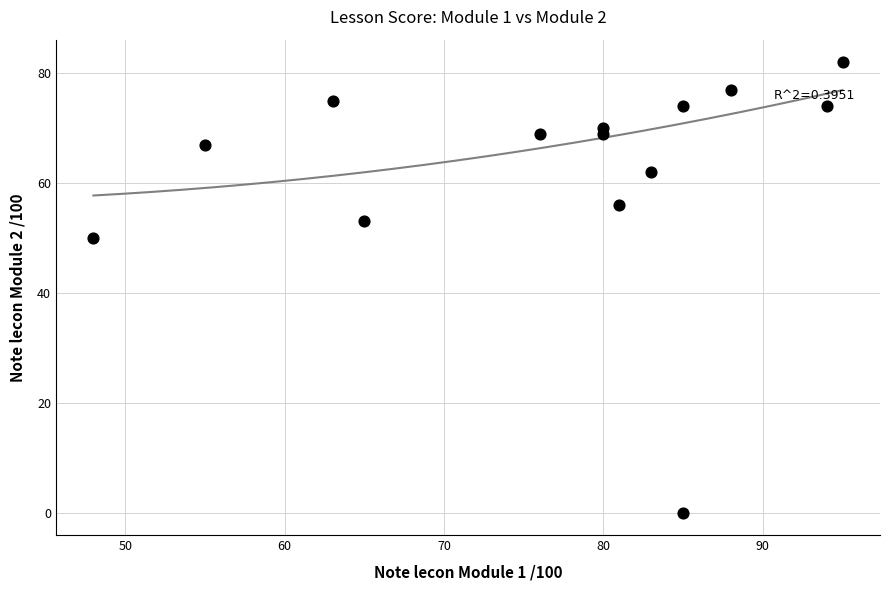

What is the range of X values (max minus min)?

47